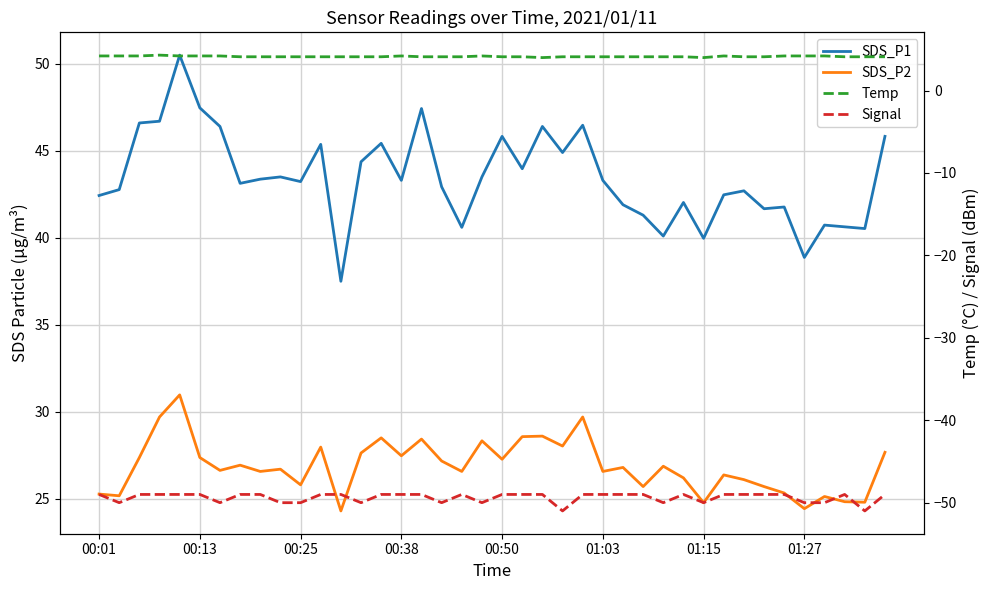

Which category has the highest value in the Signal series?

00:01